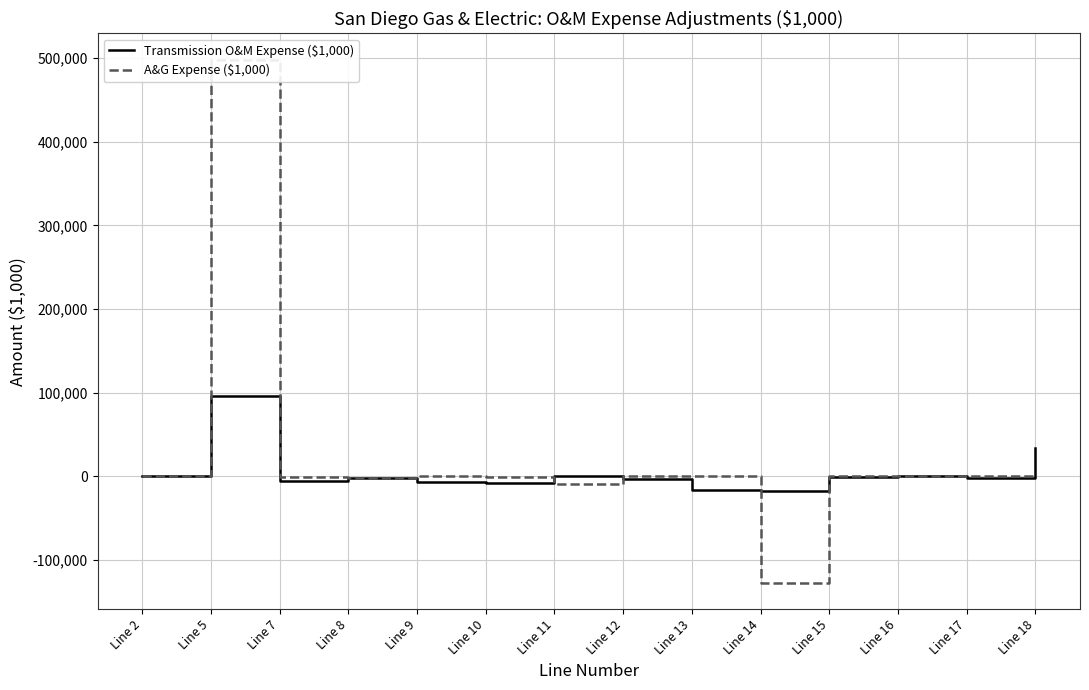

How many negative values does the Transmission O&M Expense ($1,000) series have?

10